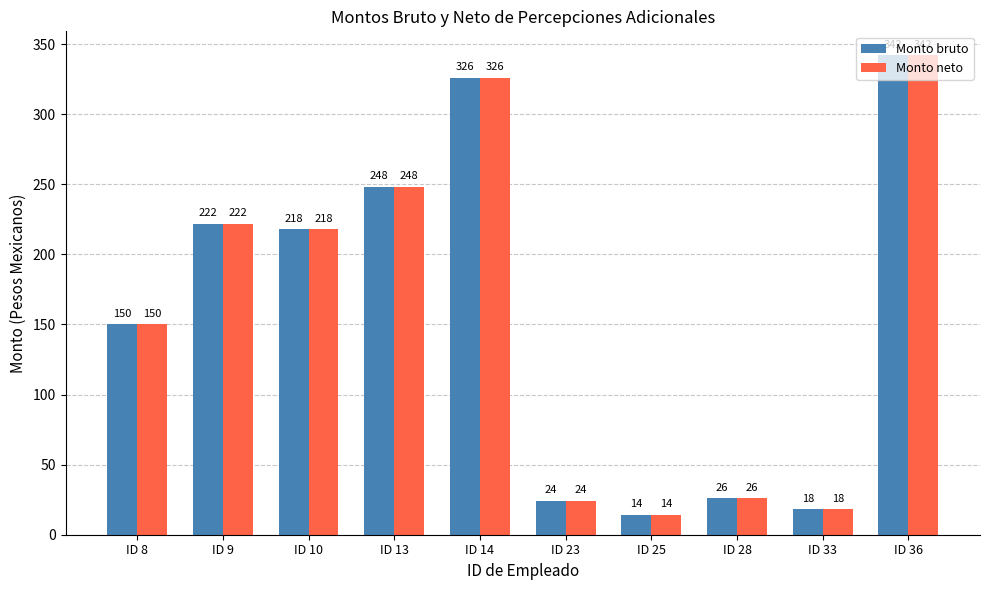

Reading left to right, what are all the values shown in this chart?

Monto bruto: ID 8=150	ID 9=222	ID 10=218	ID 13=248	ID 14=326	ID 23=24	ID 25=14	ID 28=26	ID 33=18	ID 36=342
Monto neto: ID 8=150	ID 9=222	ID 10=218	ID 13=248	ID 14=326	ID 23=24	ID 25=14	ID 28=26	ID 33=18	ID 36=342